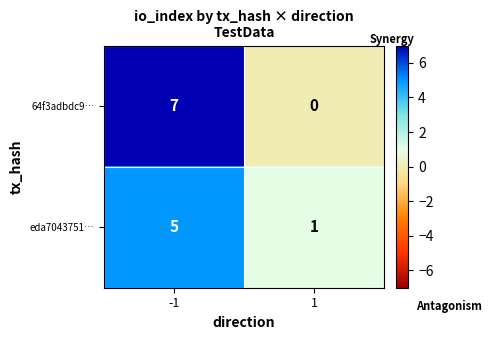

Which series has the widest spread of values?

64f3adbdc9…